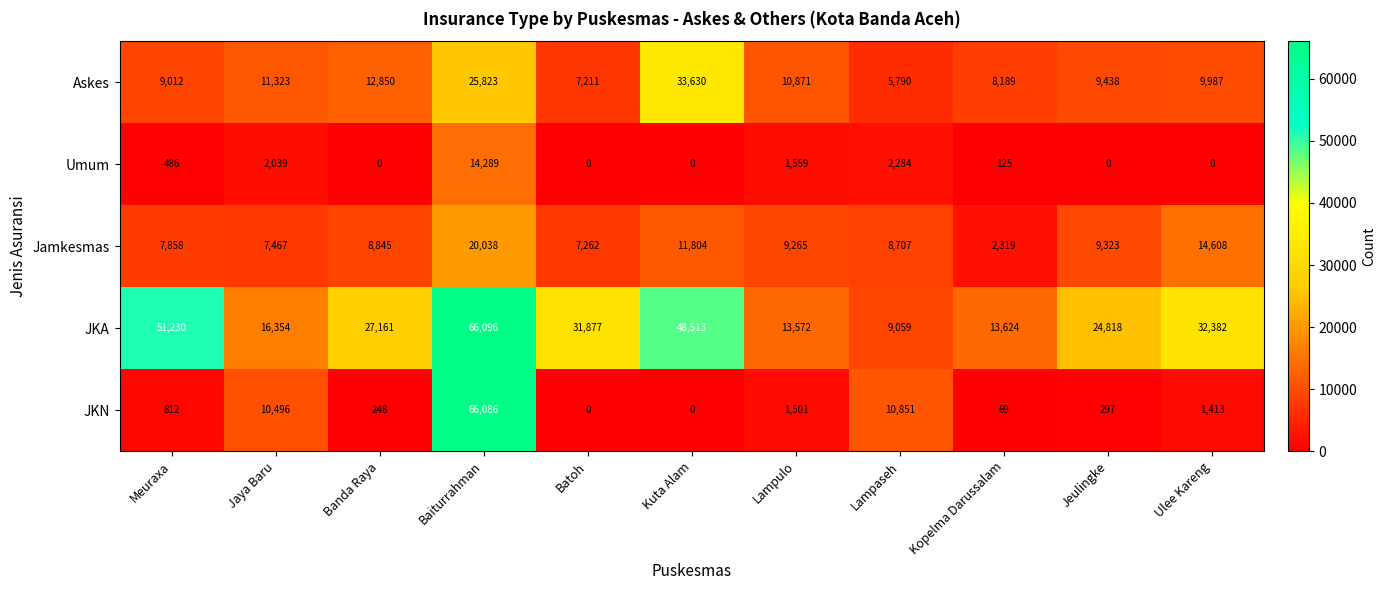

Is it true that Askes equals 8189 at Kopelma Darussalam?

True